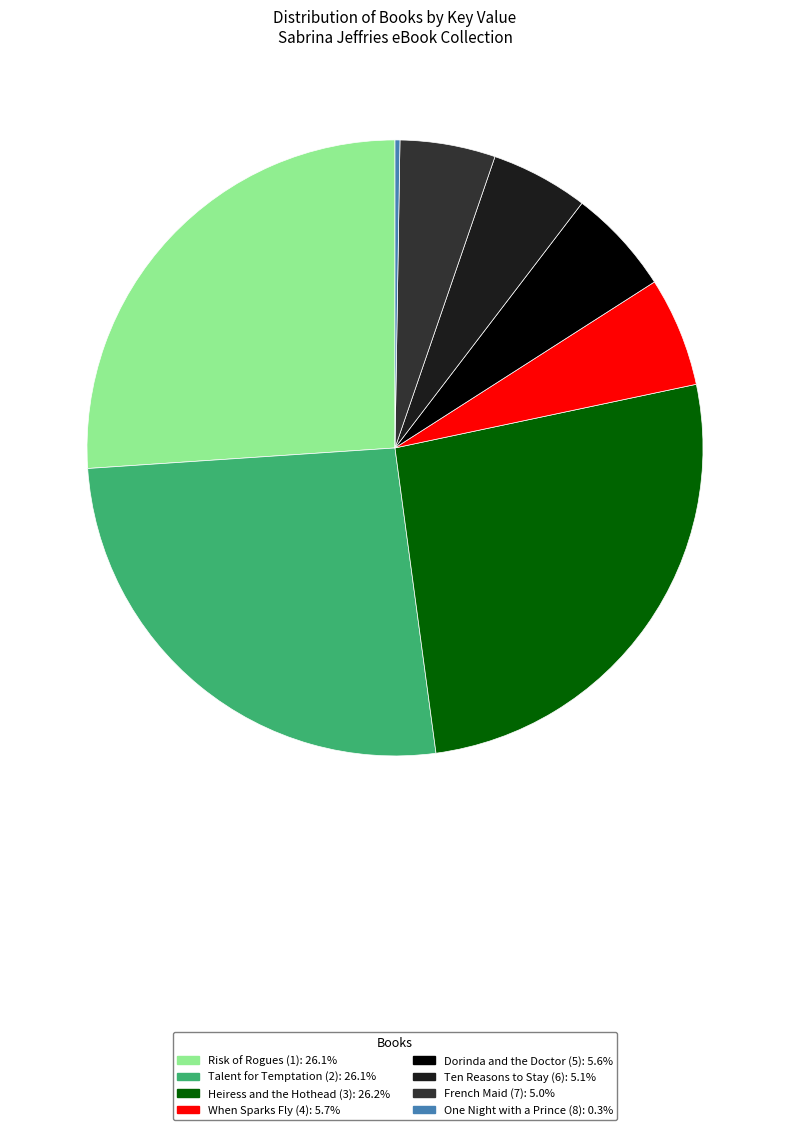

Rank the categories by value from lowest to highest.

One Night with a Prince (8), French Maid (7), Ten Reasons to Stay (6), Dorinda and the Doctor (5), When Sparks Fly (4), Talent for Temptation (2), Risk of Rogues (1), Heiress and the Hothead (3)